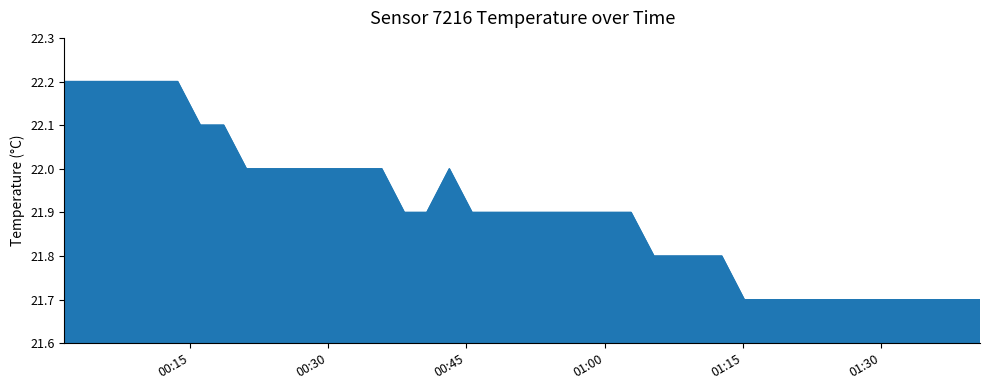

What is the smallest value displayed?

21.7